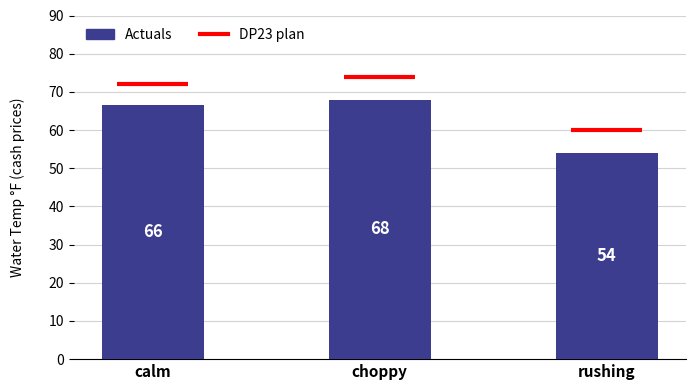

What position from the left is choppy?

2